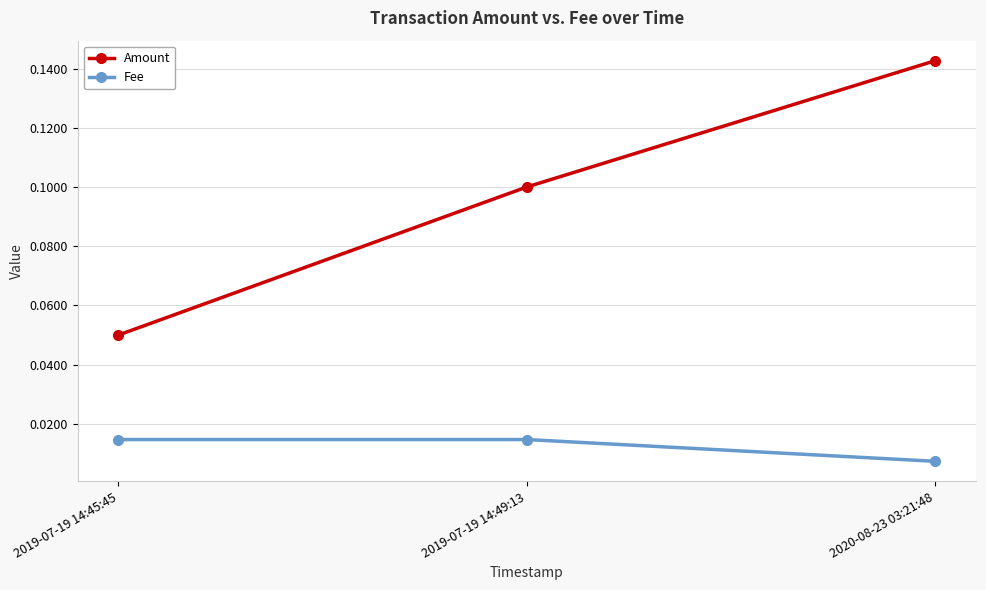

What is the label of the 2nd point from the right?

2019-07-19 14:49:13